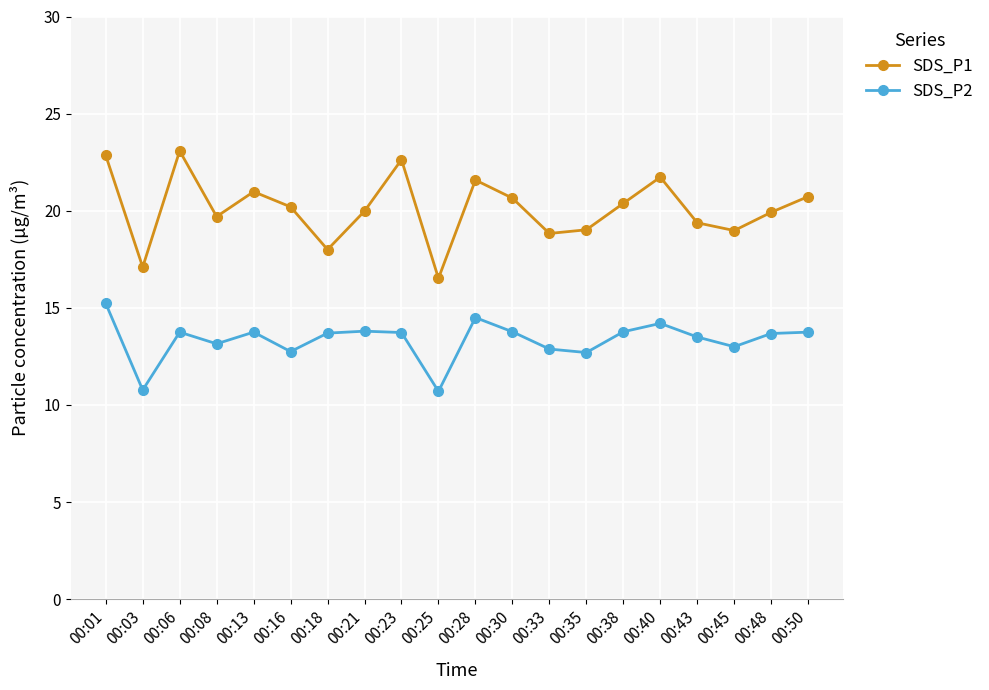

What is the smallest value displayed?

10.7